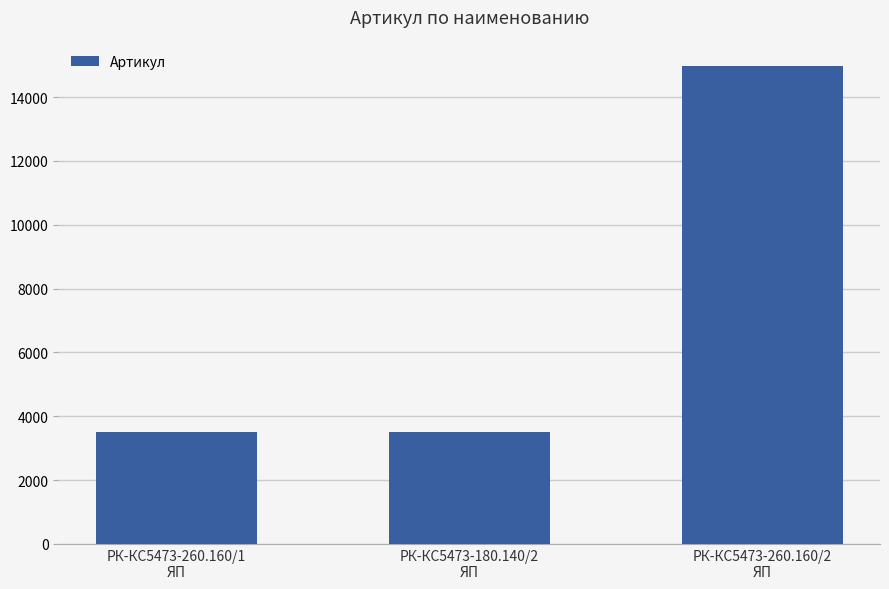

What is the difference between the values at РК-КС5473-260.160/2
ЯП and РК-КС5473-260.160/1
ЯП?

11470